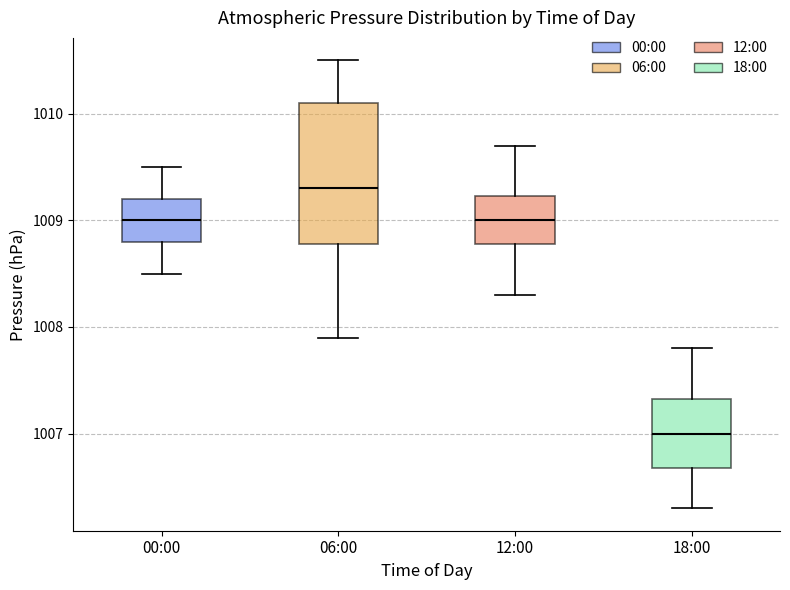

Which box has the highest median line?

06:00